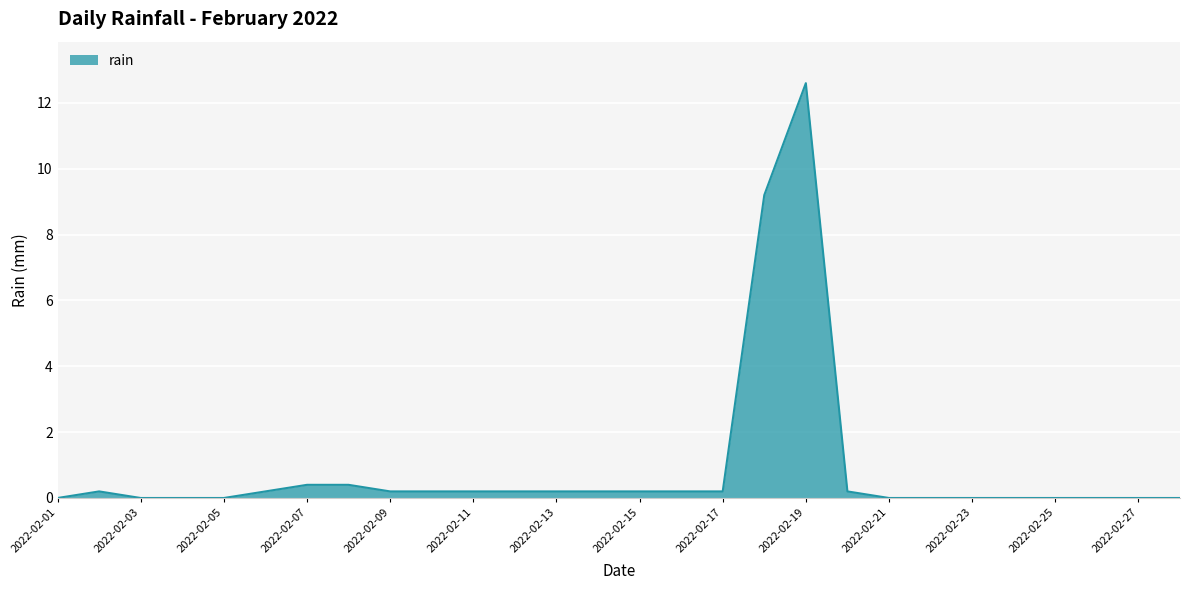

What is the maximum value shown in the chart?

12.6